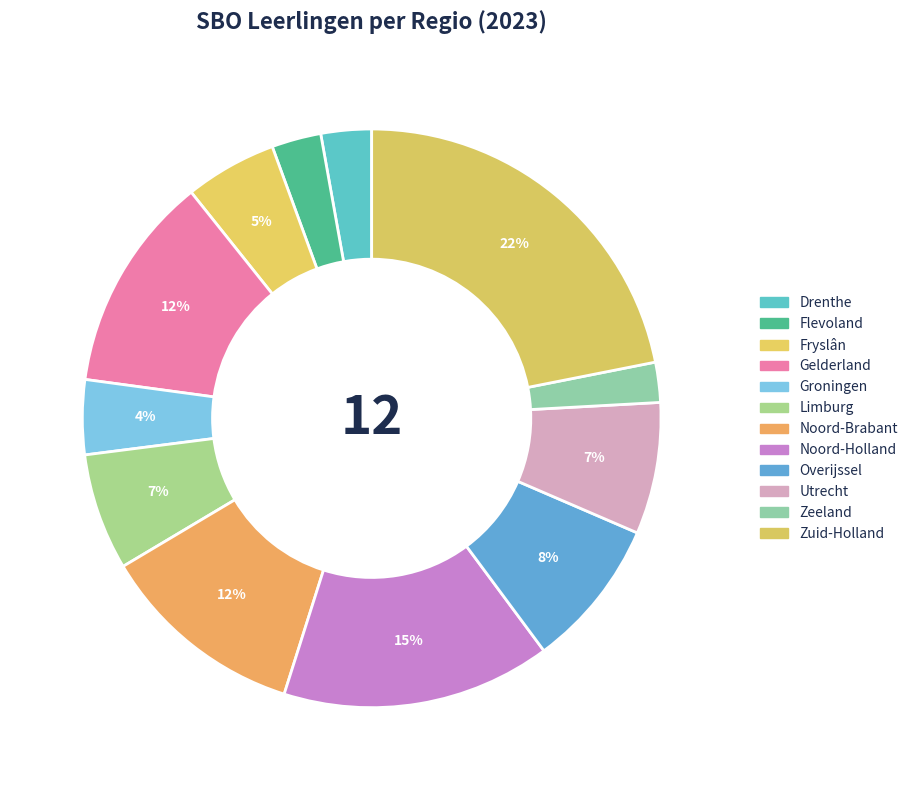

Count the number of slices in the pie.

12